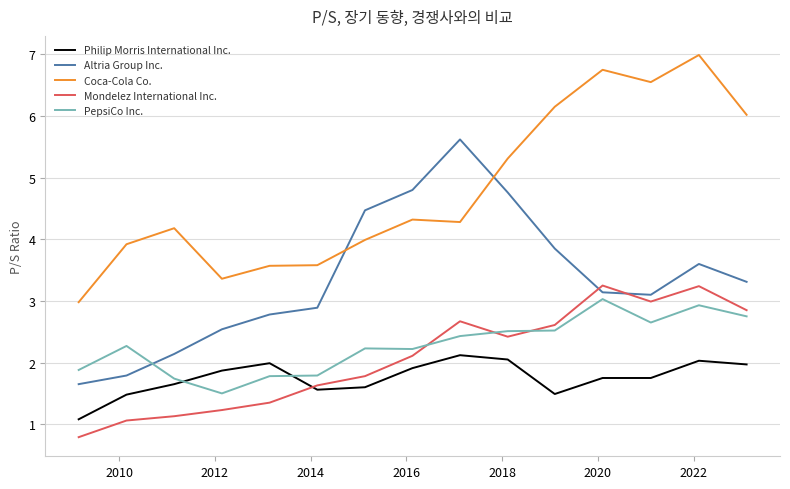

Which series has the largest total across all categories?

Coca-Cola Co.